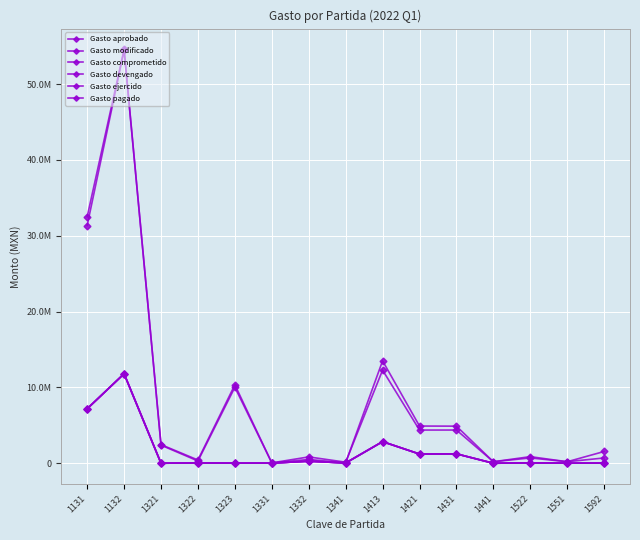

Rank the series by their maximum value, from highest to lowest.

Gasto aprobado, Gasto modificado, Gasto comprometido, Gasto devengado, Gasto ejercido, Gasto pagado